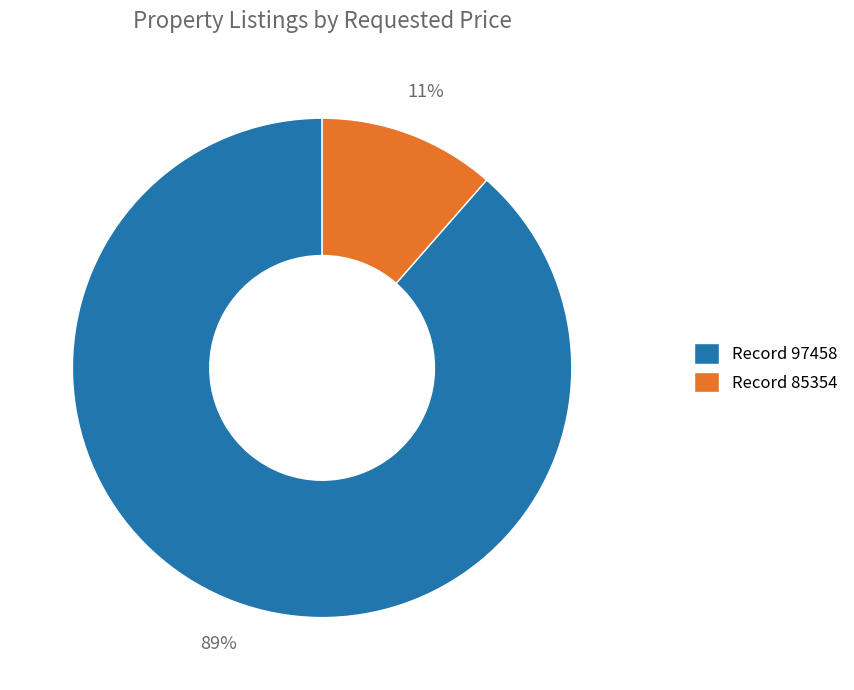

What percentage is the Record 97458 slice, to the nearest percent?

89%